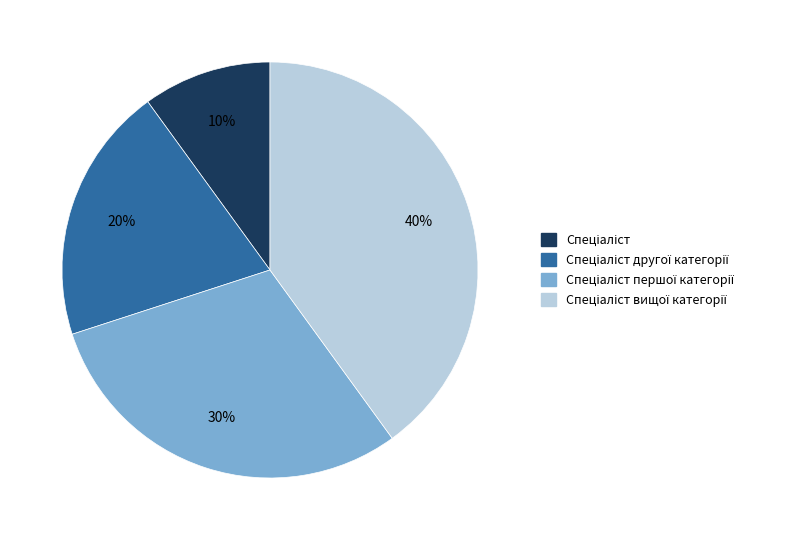

Does any single category account for the majority?

No